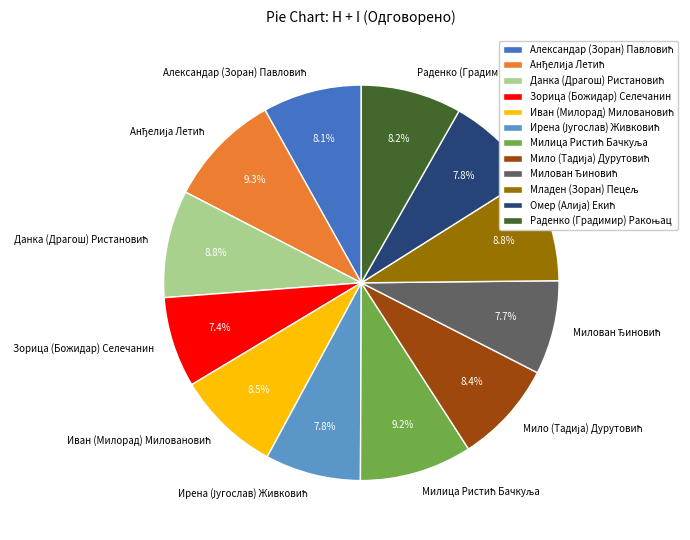

Is there a majority slice in this chart?

No